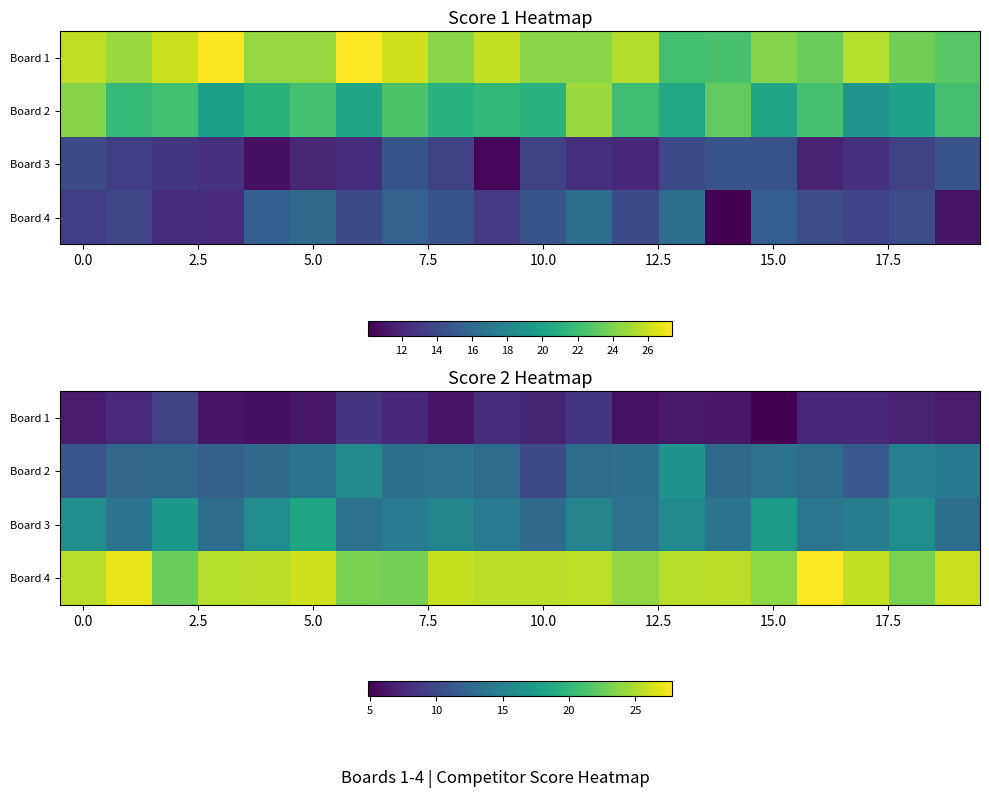

What is the lowest value of the Board 1 series?

4.8